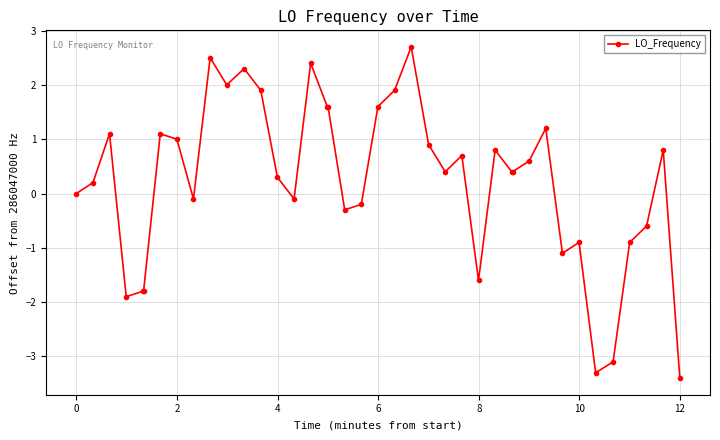

True or false: there are more than 1 points higher than both neighbors.

True